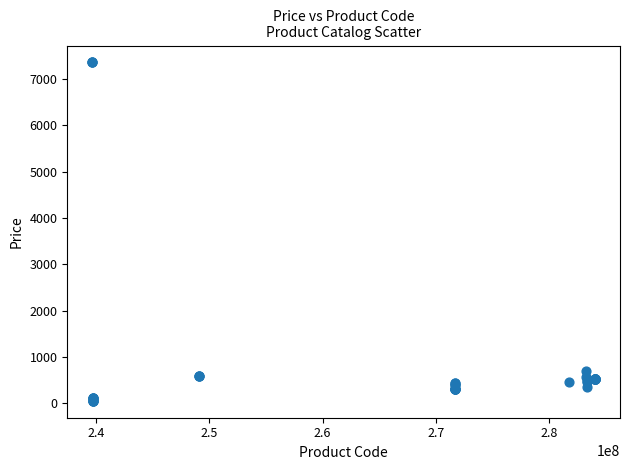

What Y value in the scatter plot is closest to 3707?

701.9